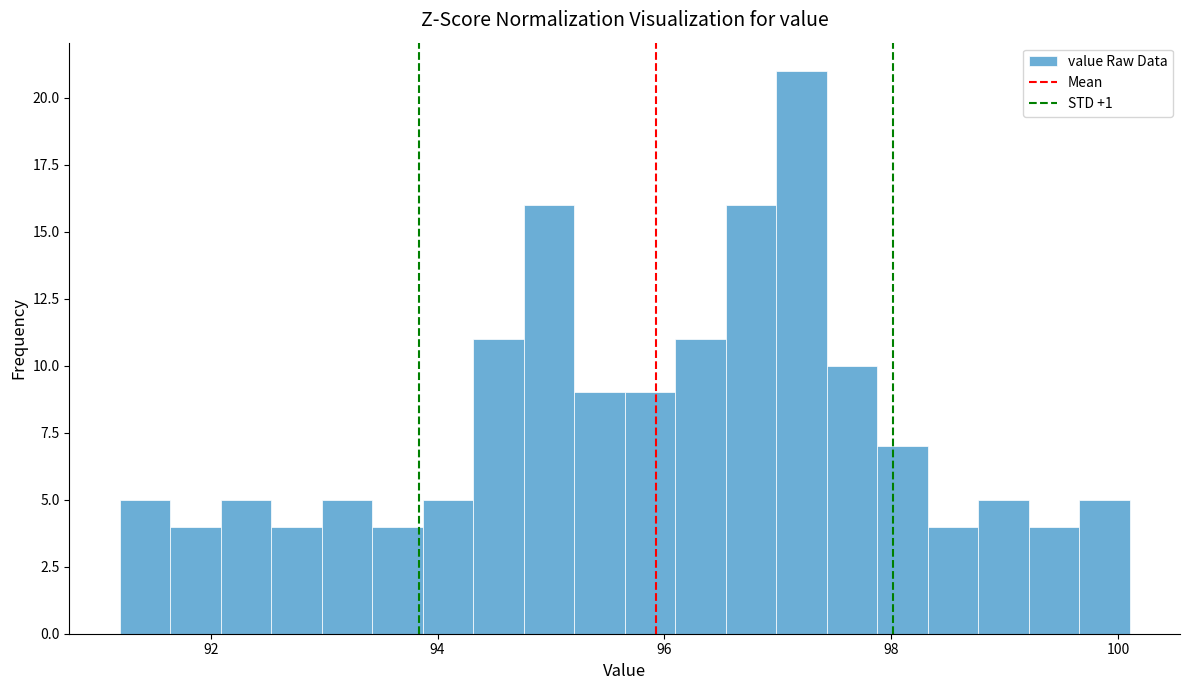

Around what value on the x-axis is the tallest bar? Give the approximate position of its centre, as read against the axis.

97.2